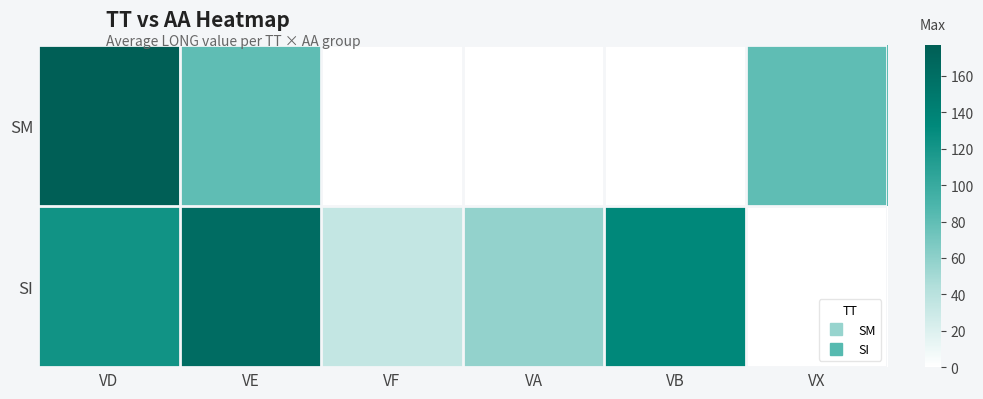

Reading right to left, what are all the values shown in this chart?

SM: VX=80.3	VB=0.0	VA=0.0	VF=0.0	VE=80.3	VD=176.8
SI: VX=0.0	VB=132.7	VA=57.9	VF=33.9	VE=162.1	VD=122.8